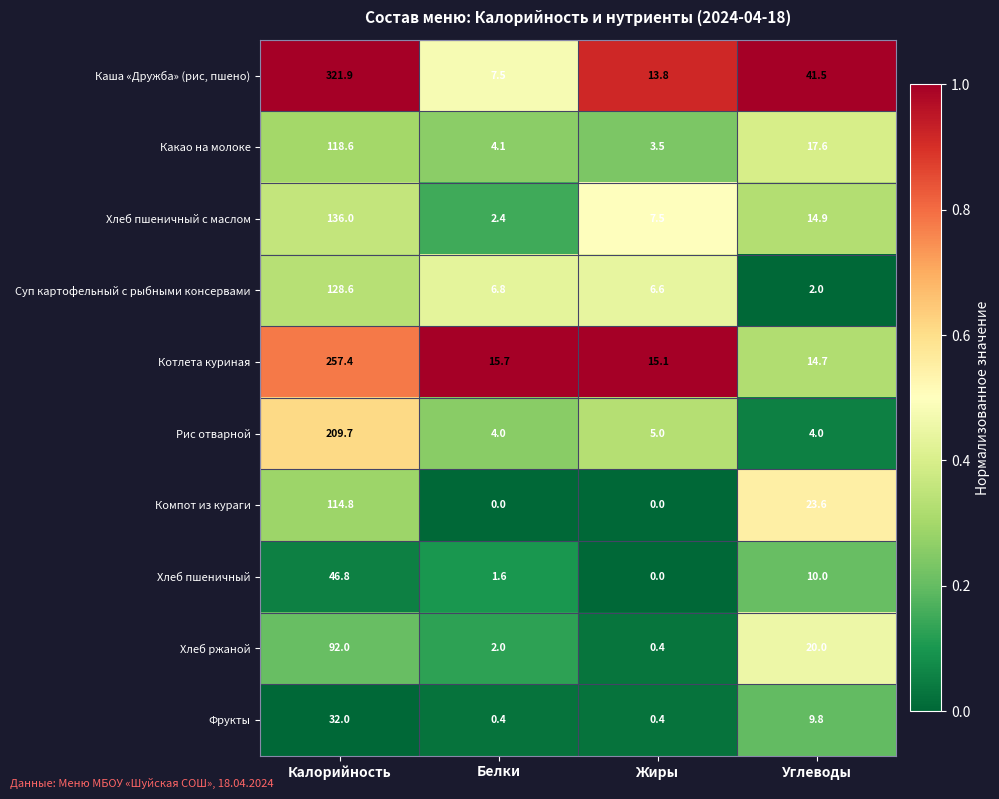

What is the difference between the maximum and minimum values in the Хлеб ржаной series?

91.6